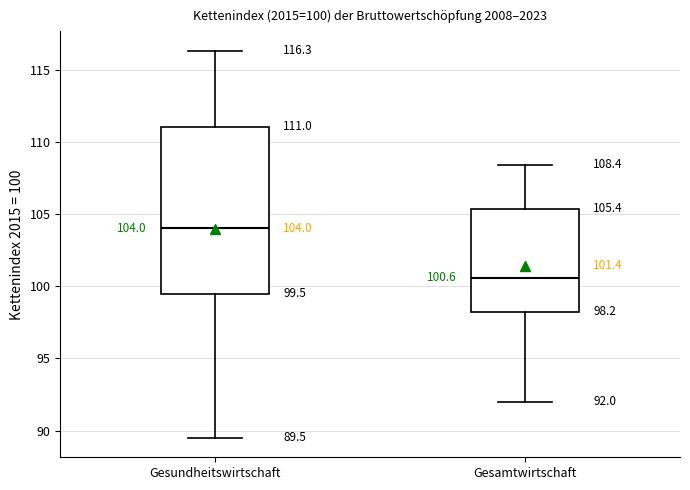

Which box is the tallest, from its lower edge to its upper edge?

Gesundheitswirtschaft